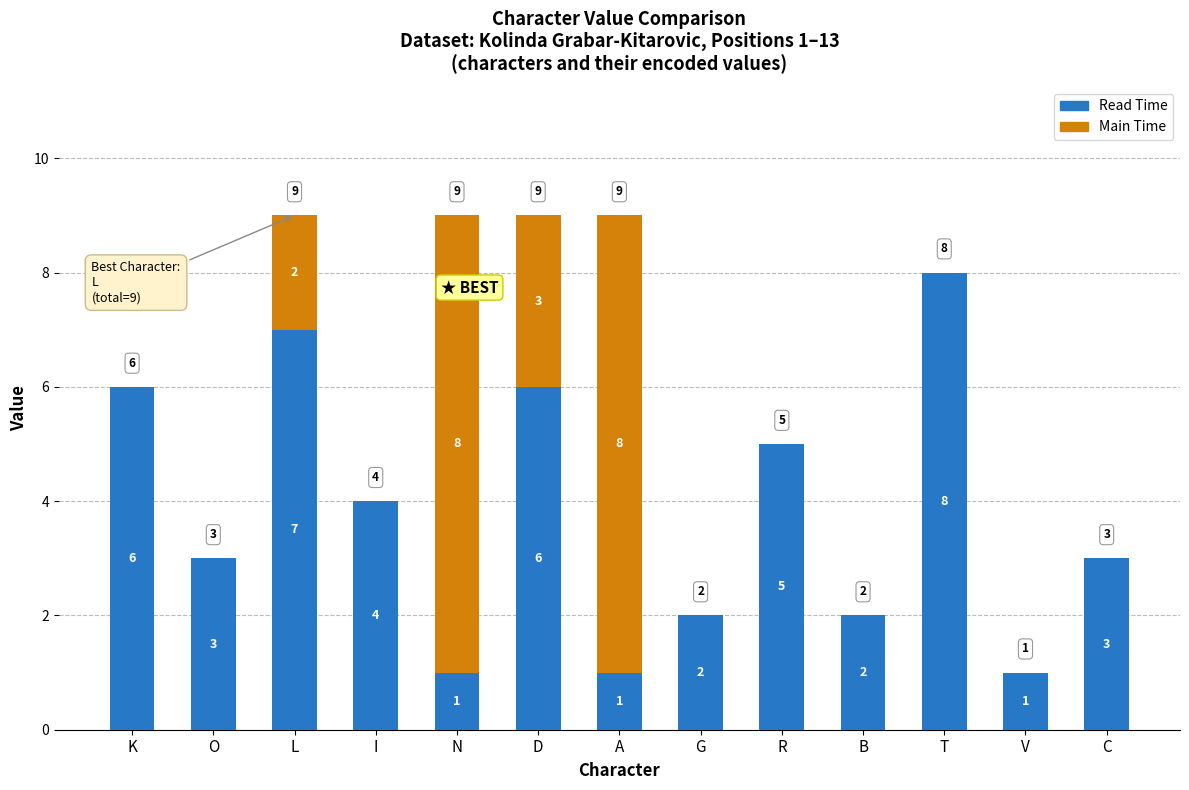

What is the total value across all series at B?

2